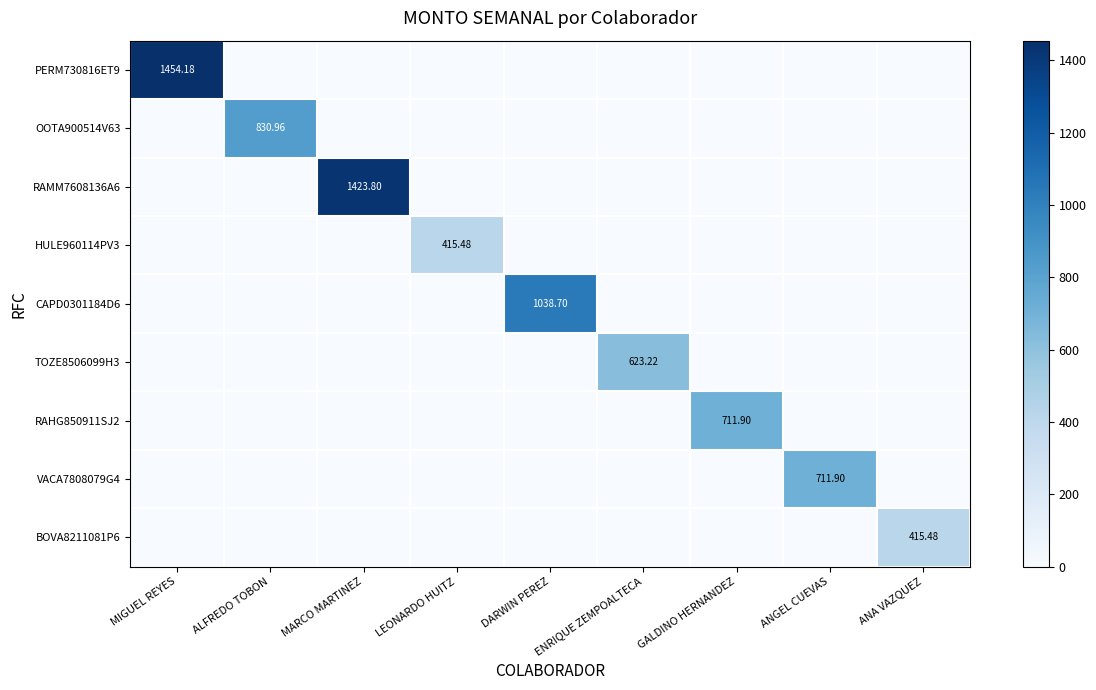

What is the total value across all series at ANA VAZQUEZ?

415.5